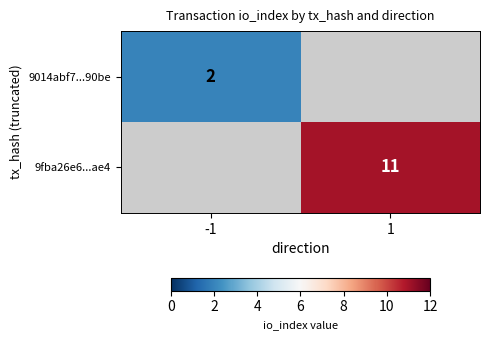

The value of 9fba26e6...ae4 at 1 is 4.8. True or false?

False